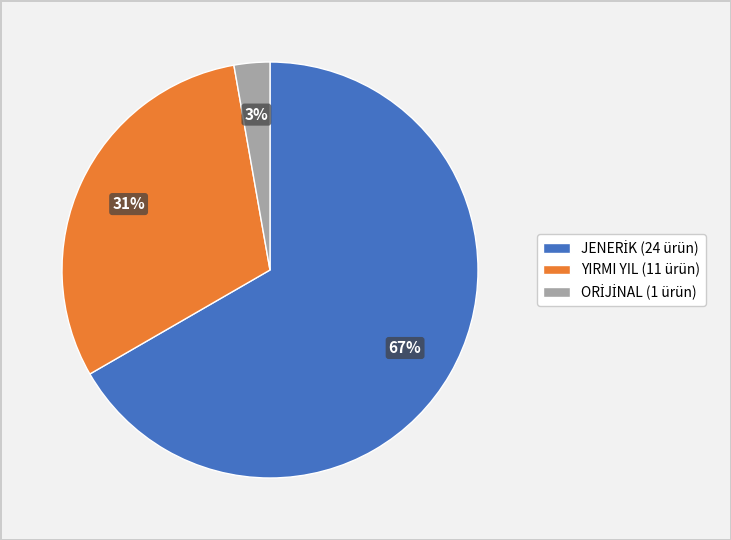

The YIRMI YIL (11 ürün) slice represents 31% of the pie. True or false?

True